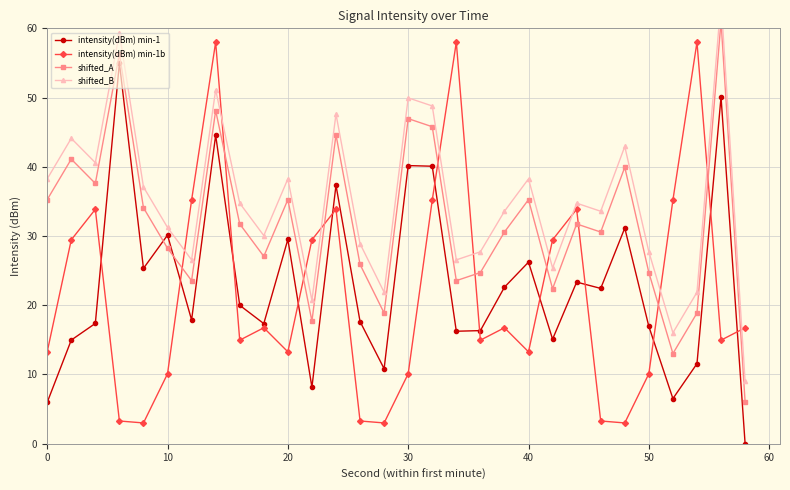

What is the highest value of the intensity(dBm) min-1b series?

58.0